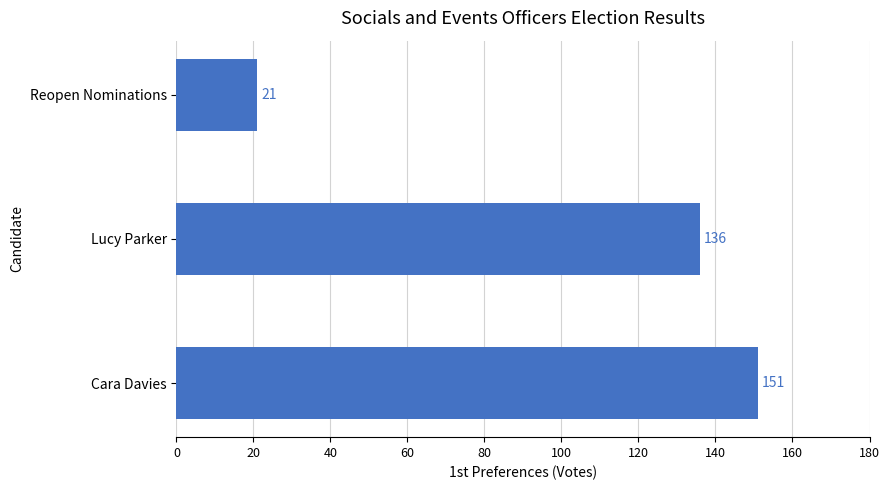

What is the difference between the maximum and minimum values?

130